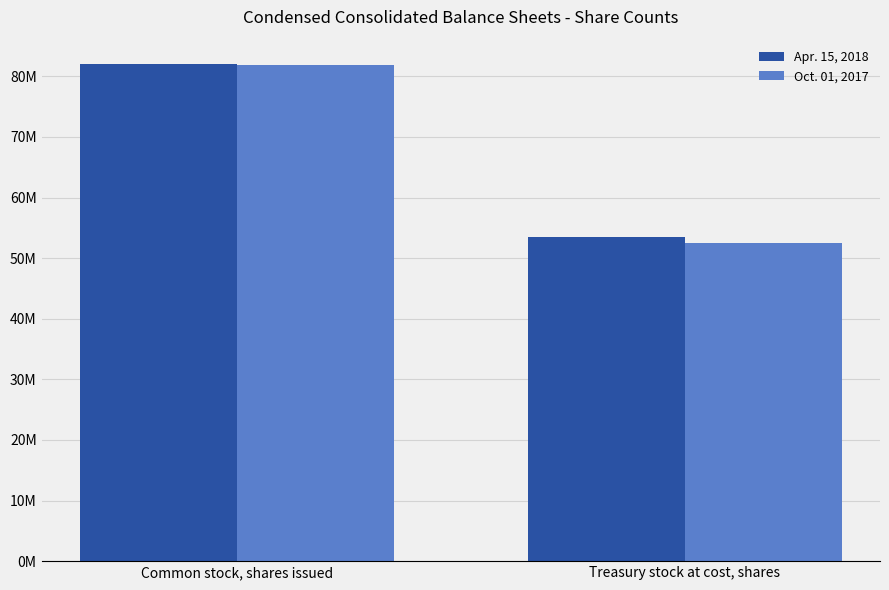

What is the label of the 1st bar from the right?

Treasury stock at cost, shares